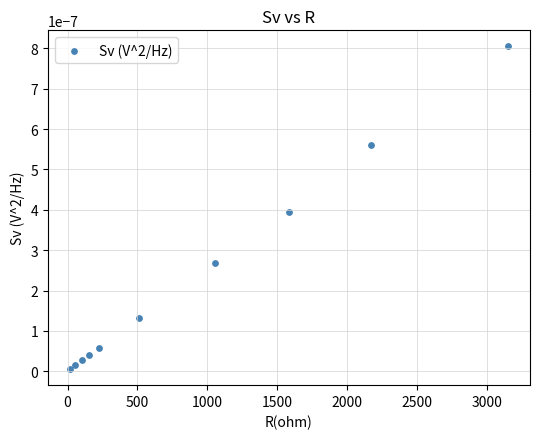

What is the average X value?

902.6